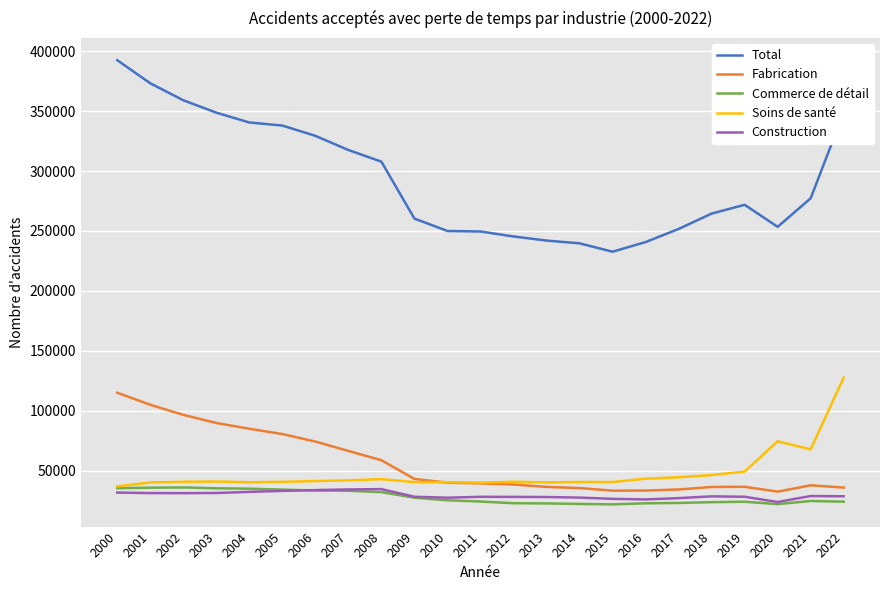

True or false: Total and Commerce de détail intersect in this chart.

False